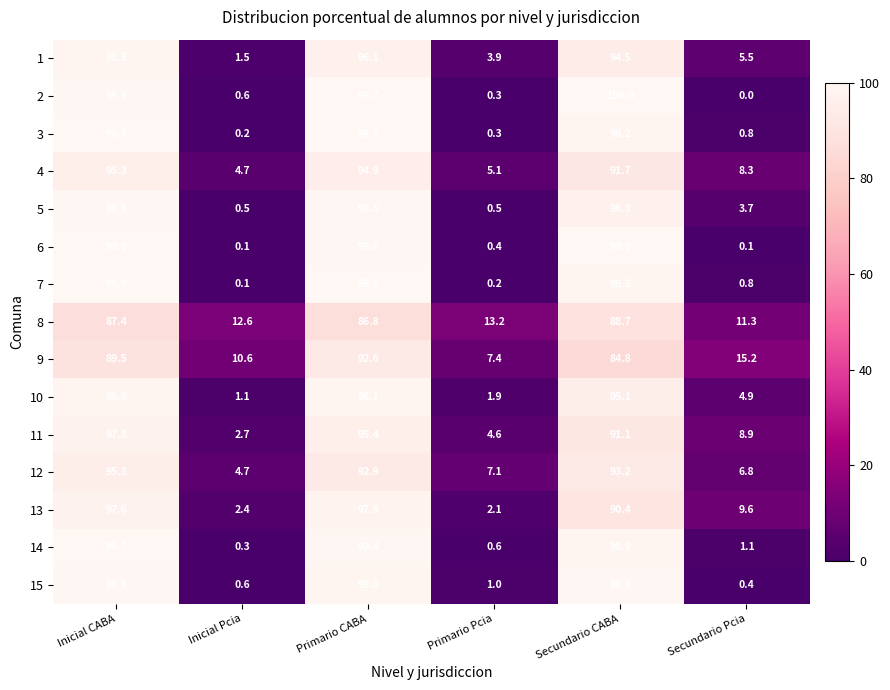

List the labels in order of 4 value, largest first.

Inicial CABA, Primario CABA, Secundario CABA, Secundario Pcia, Primario Pcia, Inicial Pcia